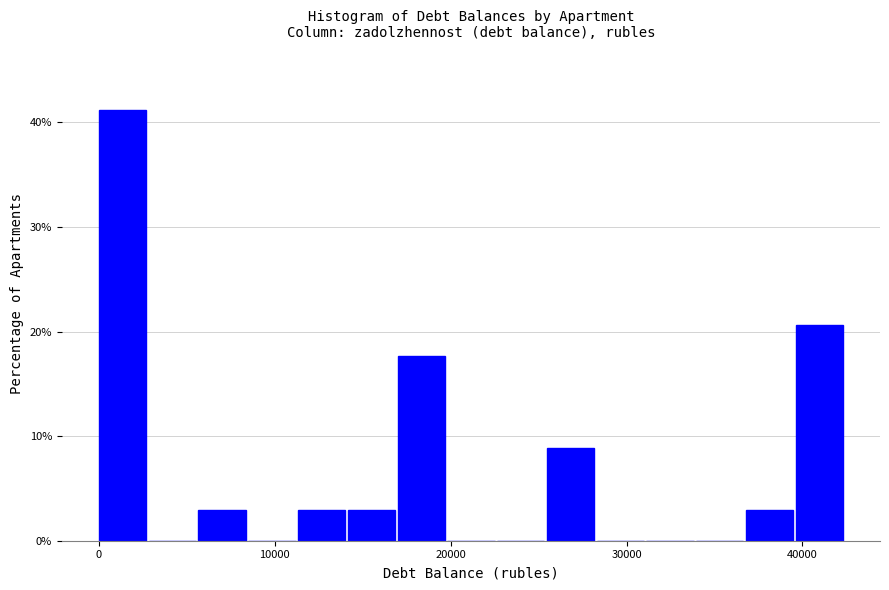

Around what value on the x-axis is the tallest bar? Give the approximate position of its centre, as read against the axis.

1000